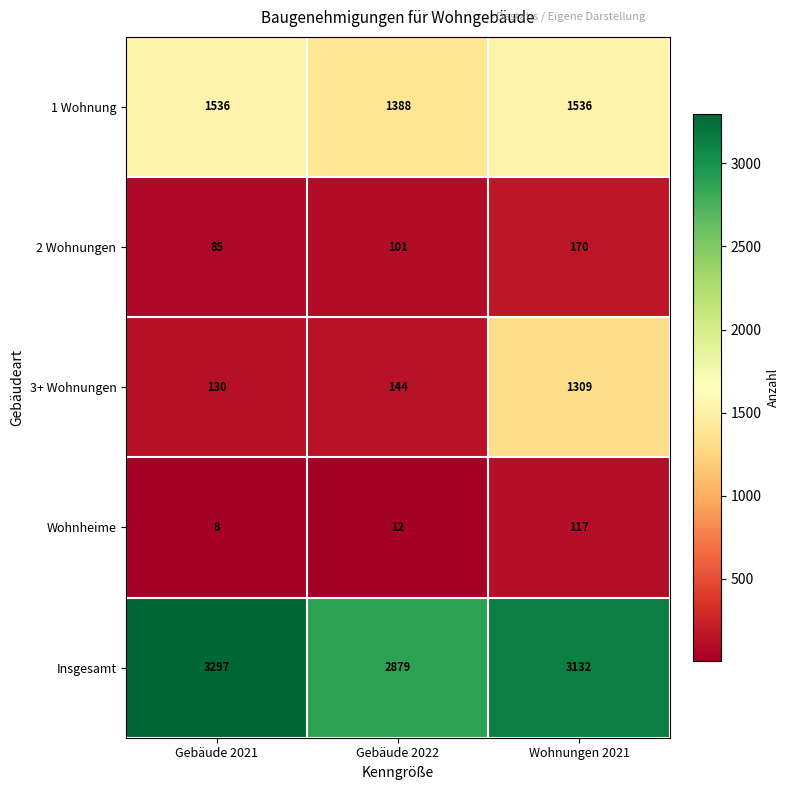

Reading left to right, transcribe all the data shown in this chart.

1 Wohnung: 1536	1388	1536
2 Wohnungen: 85	101	170
3+ Wohnungen: 130	144	1309
Wohnheime: 8	12	117
Insgesamt: 3297	2879	3132